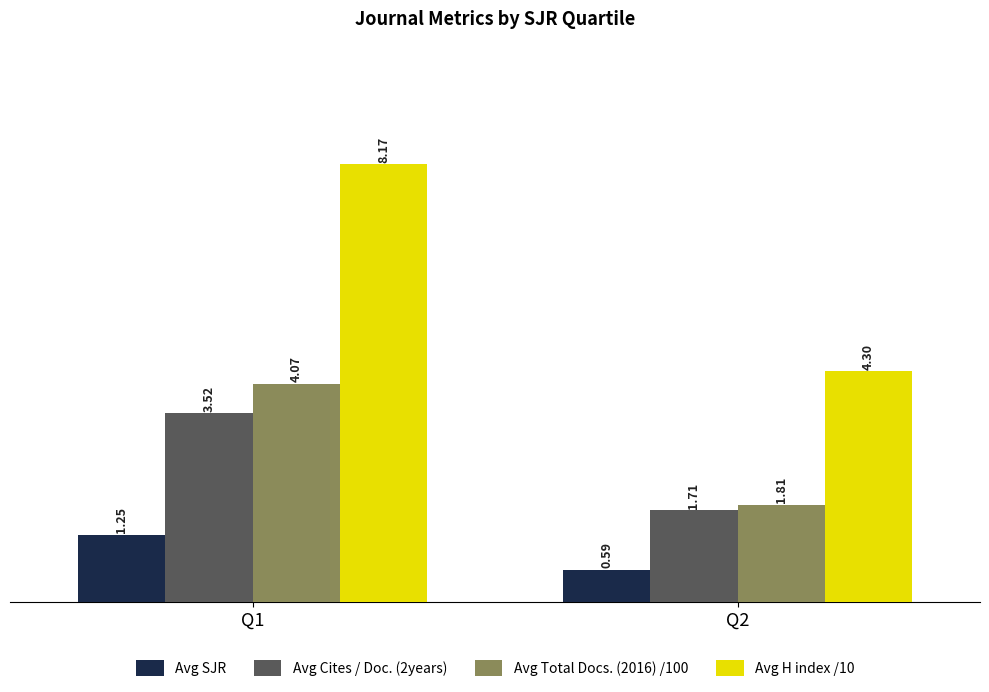

List the labels in order of Avg SJR value, largest first.

Q1, Q2